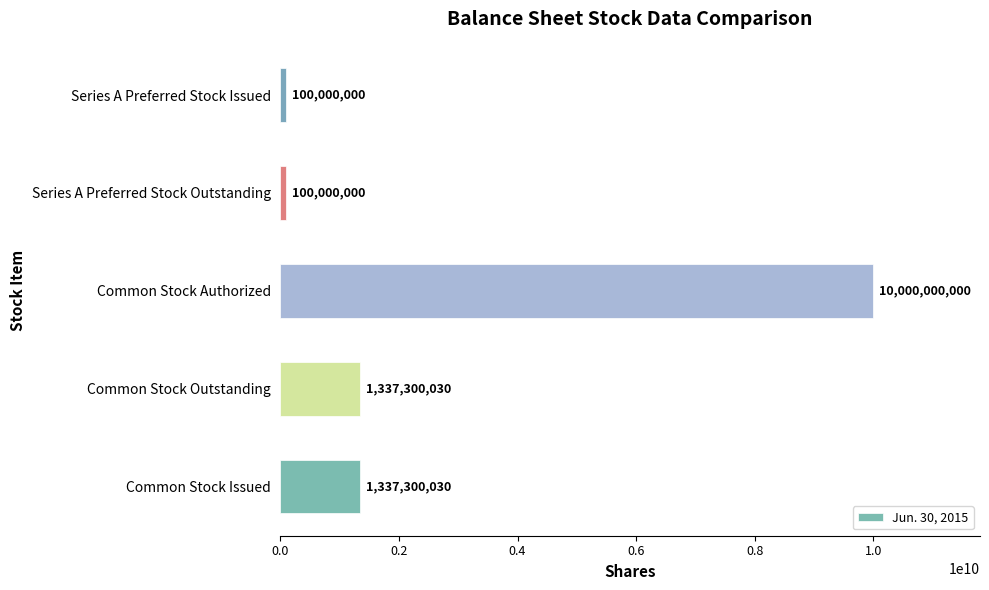

What is the change in value from Common Stock Issued to Series A Preferred Stock Issued?

-1237300030